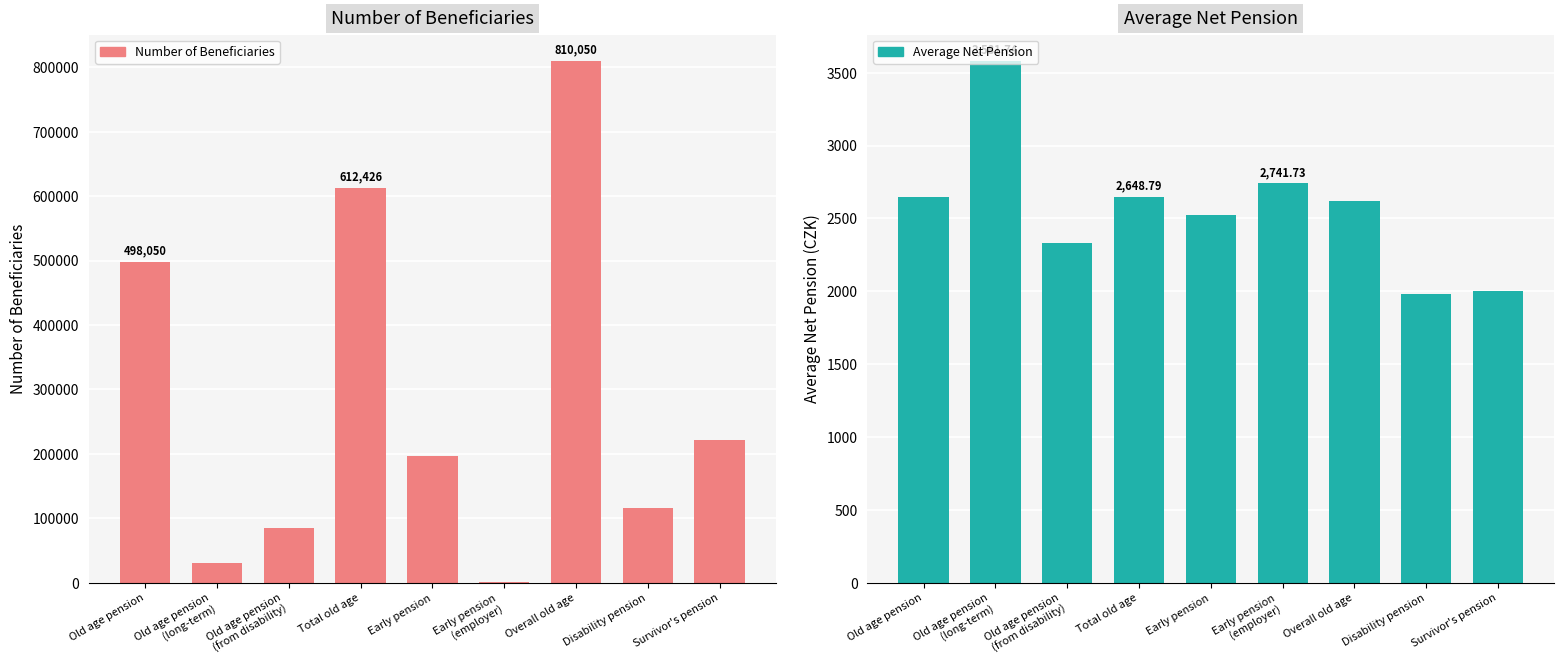

What is the maximum value for Number of Beneficiaries?

810050.0